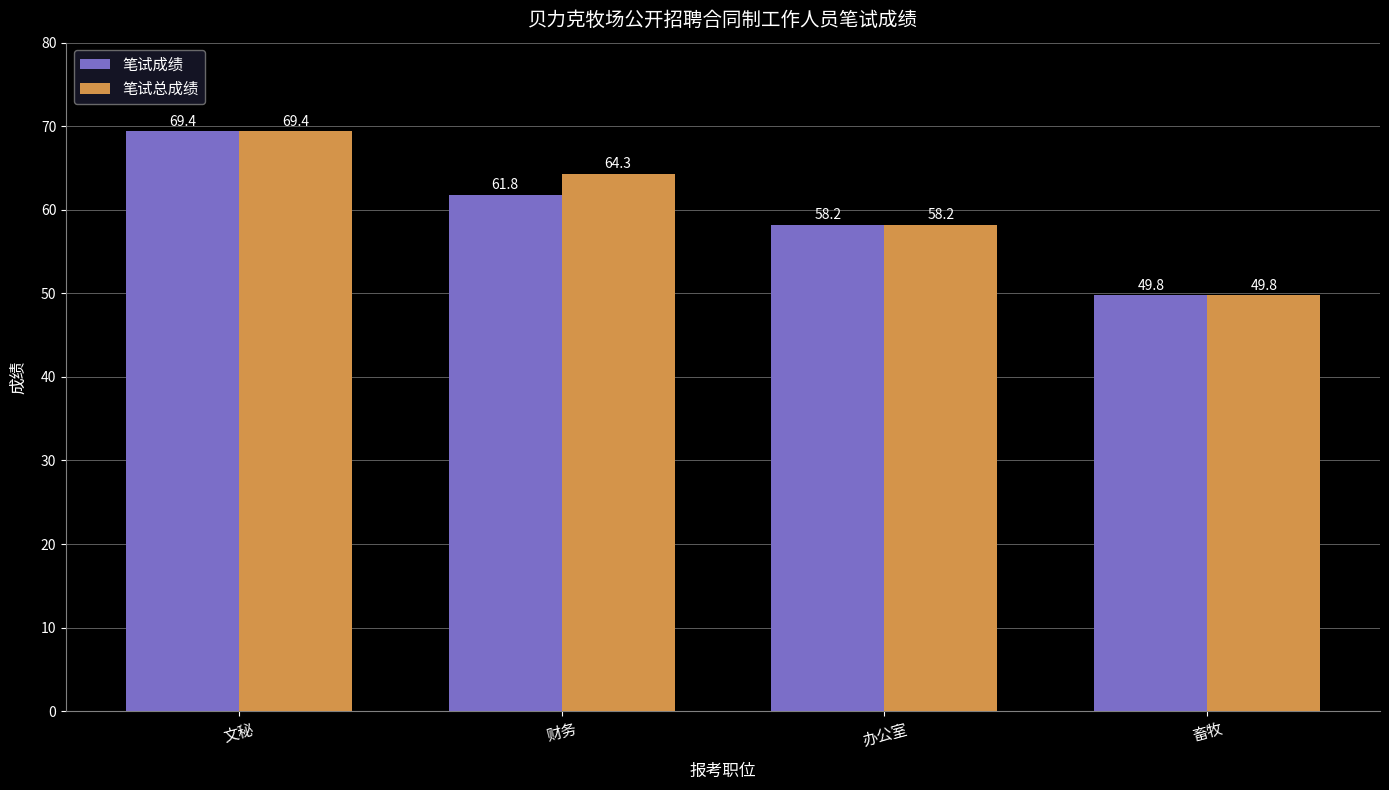

What are all the series names shown in the legend?

笔试成绩, 笔试总成绩